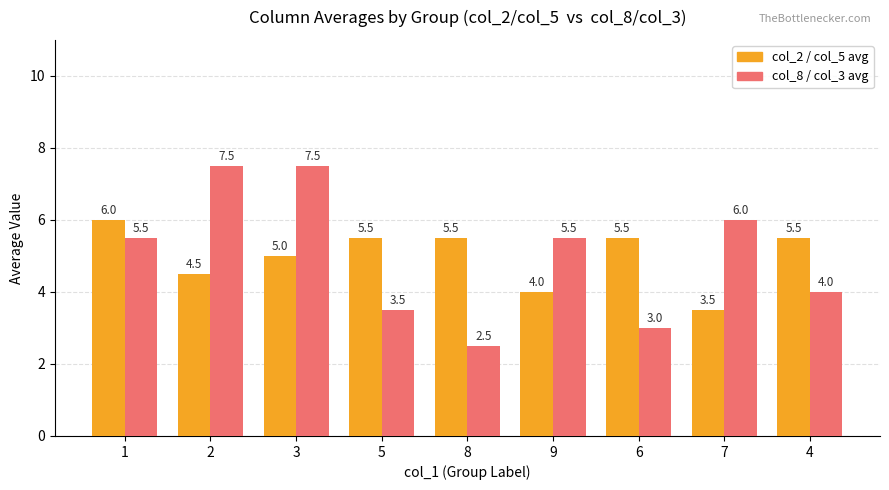

Reading right to left, list all the values displayed in this chart.

col_2 / col_5 avg: 5.5	3.5	5.5	4.0	5.5	5.5	5.0	4.5	6.0
col_8 / col_3 avg: 4.0	6.0	3.0	5.5	2.5	3.5	7.5	7.5	5.5